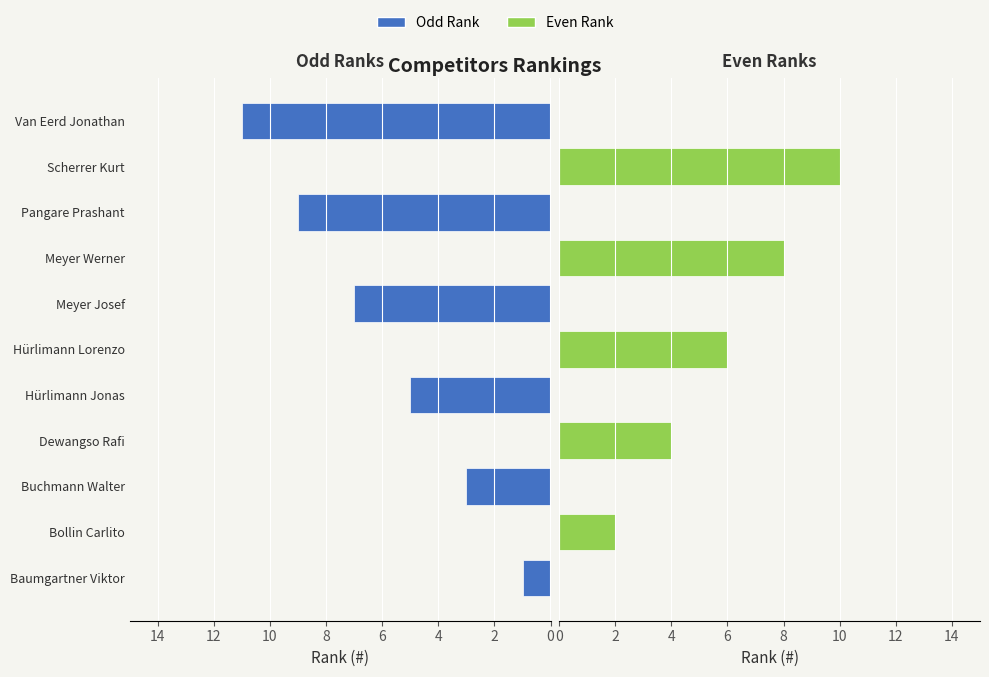

How many values in the Even Rank series exceed 0?

5